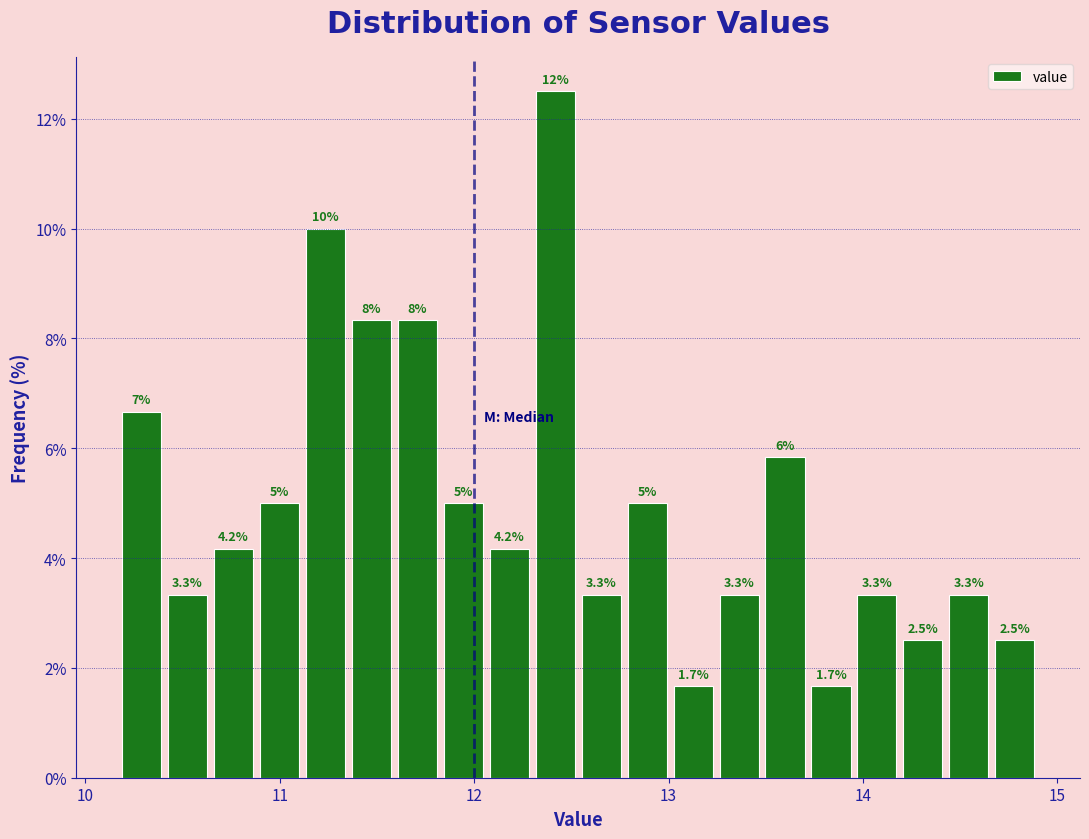

Read against the x-axis, roughly where is the centre of the tallest bar?

12.4